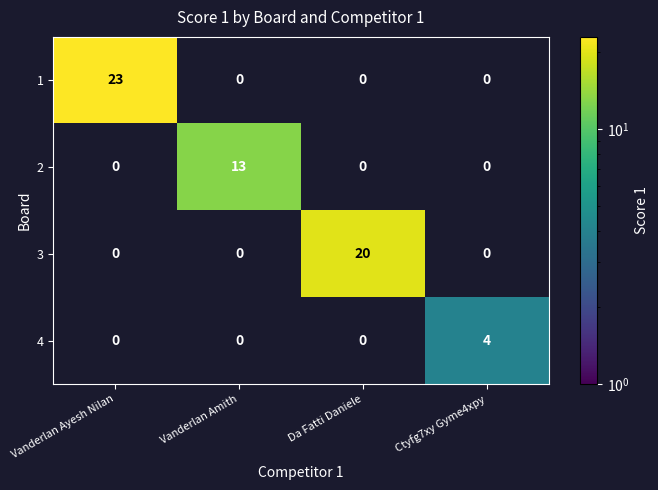

True or false: 3 has a value of 31 at Da Fatti Daniele.

False